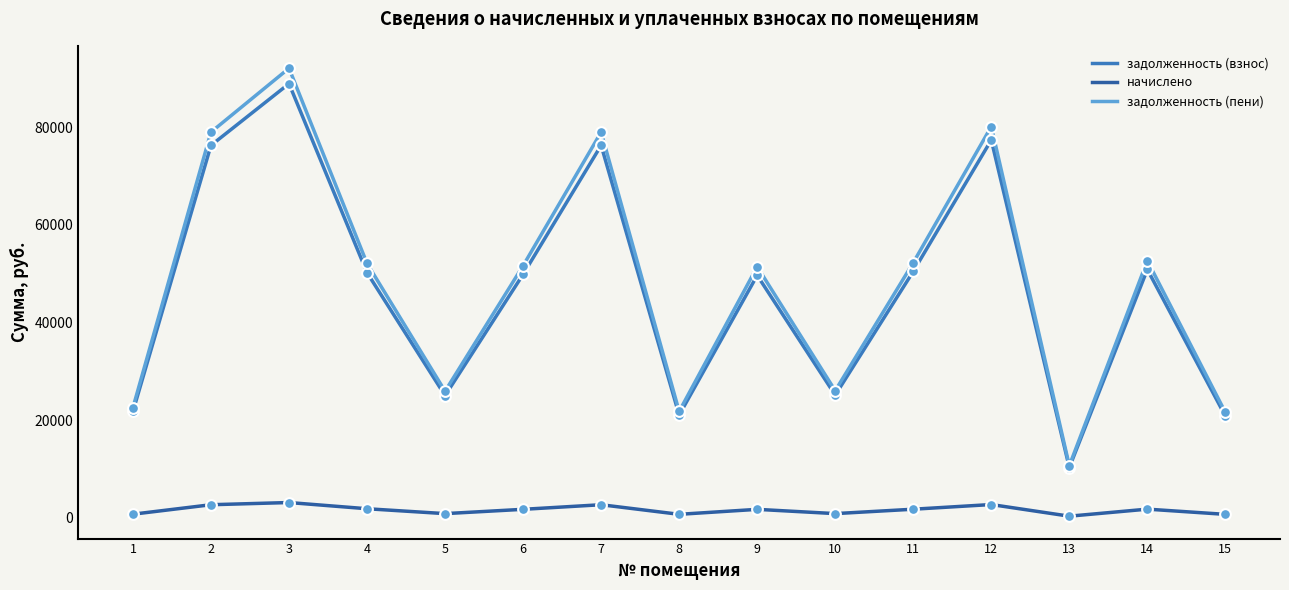

Is the value of начислено at 4 greater than the value of задолженность (взнос) at 6?

No